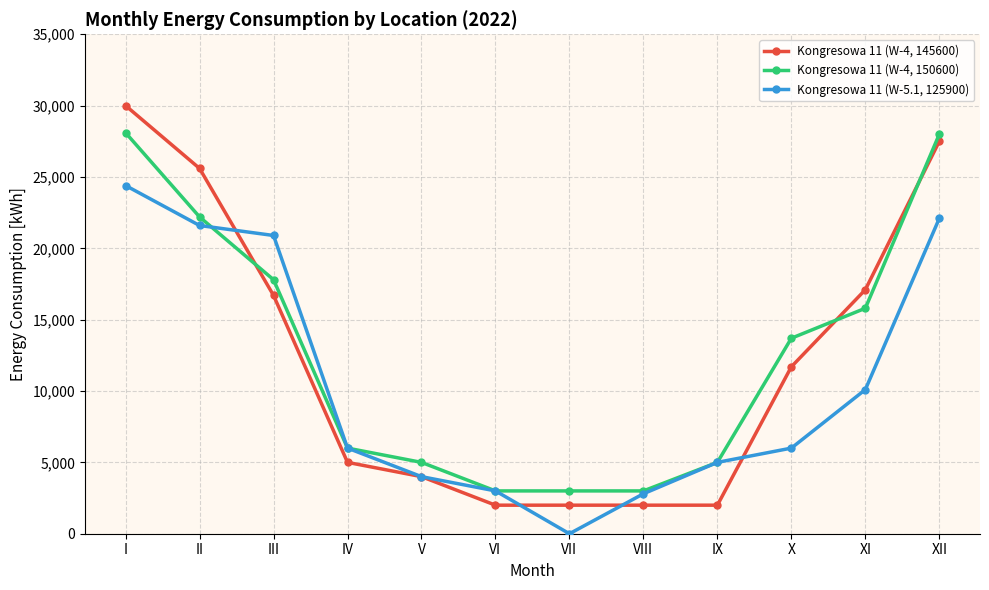

What is the difference between the Kongresowa 11 (W-4, 150600) values at VI and IX?

2000